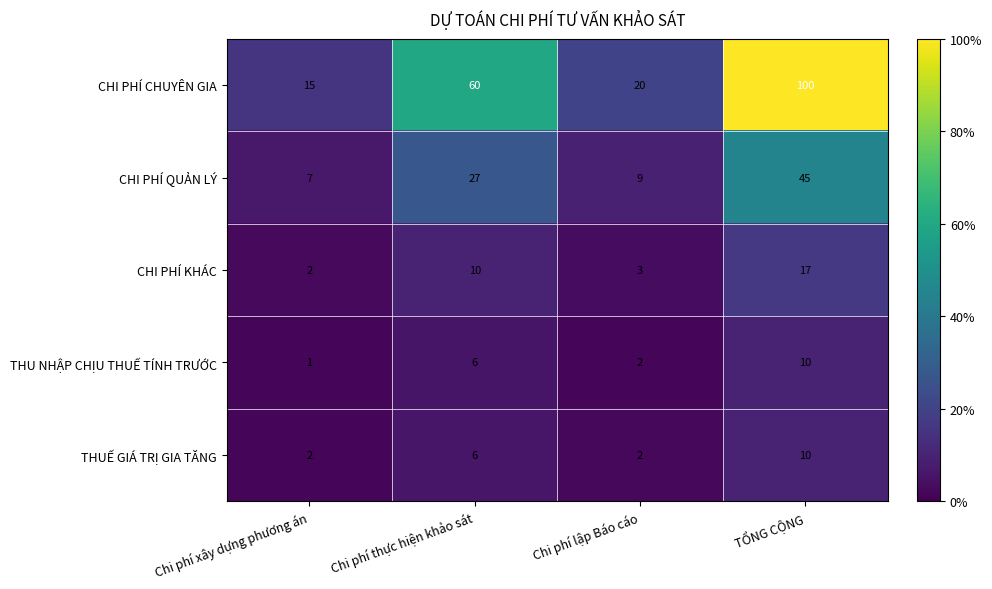

Where is CHI PHÍ QUẢN LÝ nearest to the value 26?

Chi phí thực hiện khảo sát